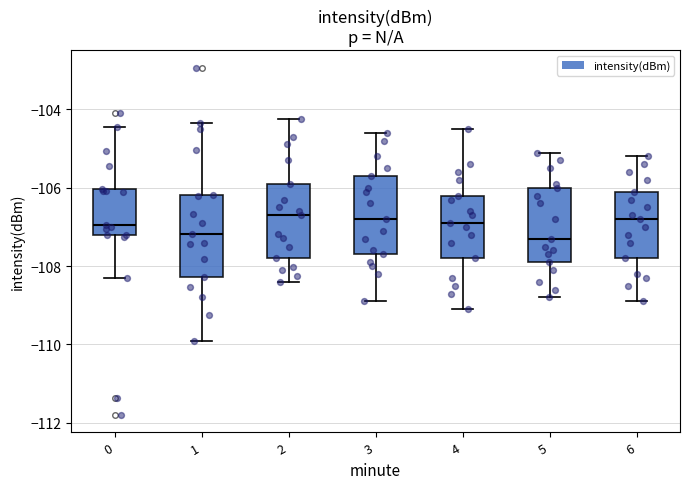

Reading left to right, read every box against the y-axis: the position of its median line, the range the box covers, and the ends of its whiskers. The values are not printed on the chart, so give them approximately, as read against the axis.

0: median -107.0, box -107.2 to -106.0, whiskers -108.2 to -104.4
1: median -107.2, box -108.2 to -106.2, whiskers -109.8 to -104.4
2: median -106.6, box -107.8 to -105.8, whiskers -108.4 to -104.2
3: median -106.8, box -107.6 to -105.6, whiskers -108.8 to -104.6
4: median -106.8, box -107.8 to -106.2, whiskers -109.0 to -104.4
5: median -107.2, box -107.8 to -106.0, whiskers -108.8 to -105.0
6: median -106.8, box -107.8 to -106.0, whiskers -108.8 to -105.2